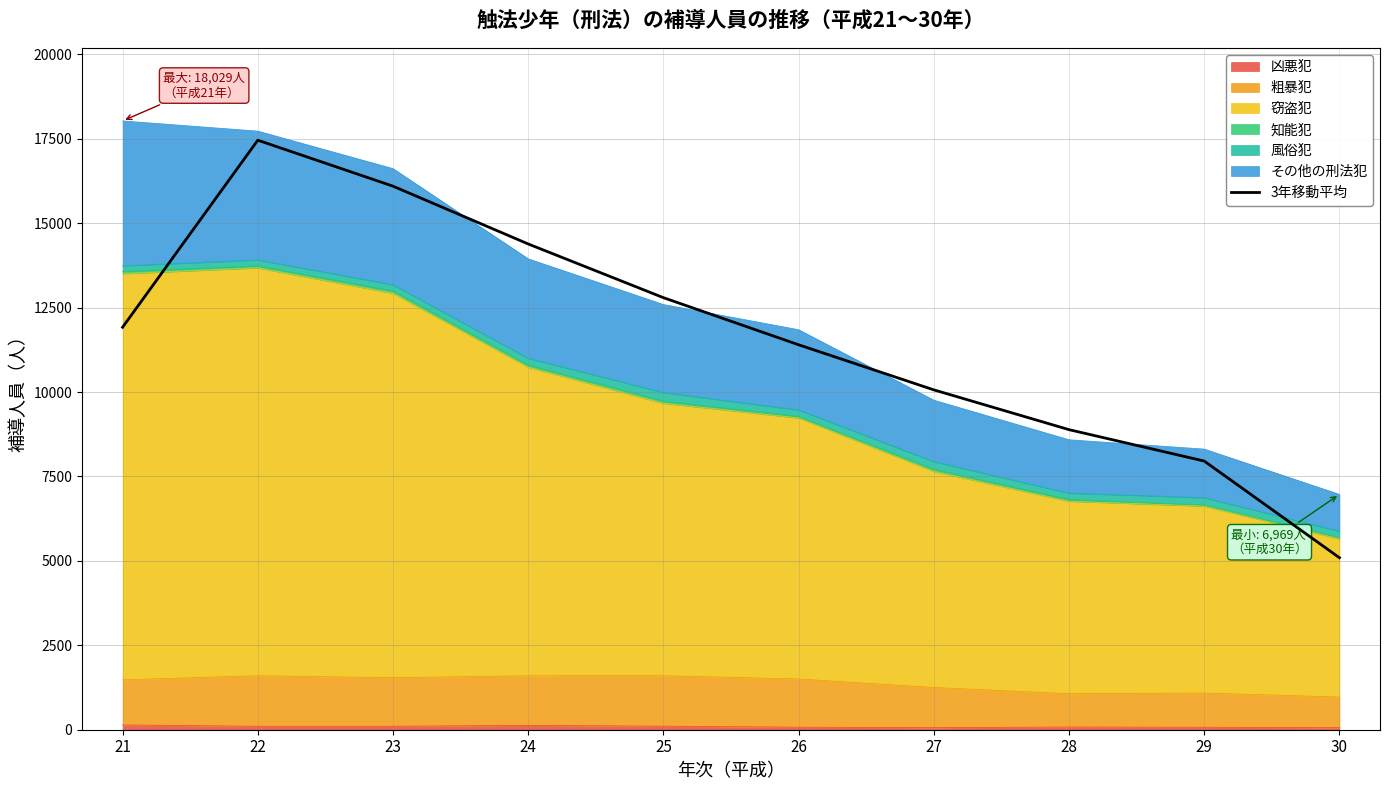

At which label is the value closest to 11275?

26